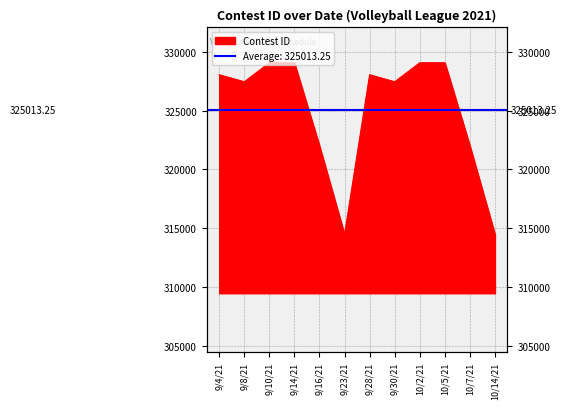

True or false: the data has more than 0 interior local peaks.

True